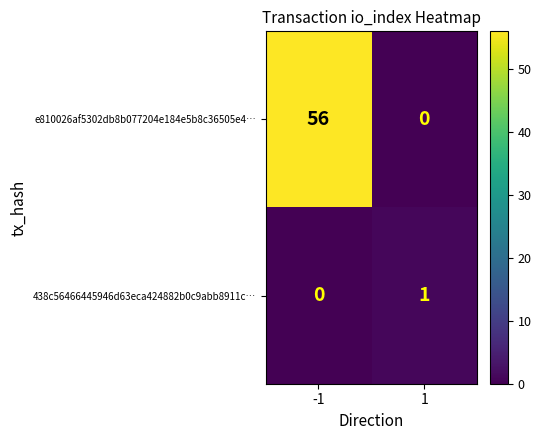

What is the spread (max minus min) of values at 1?

1